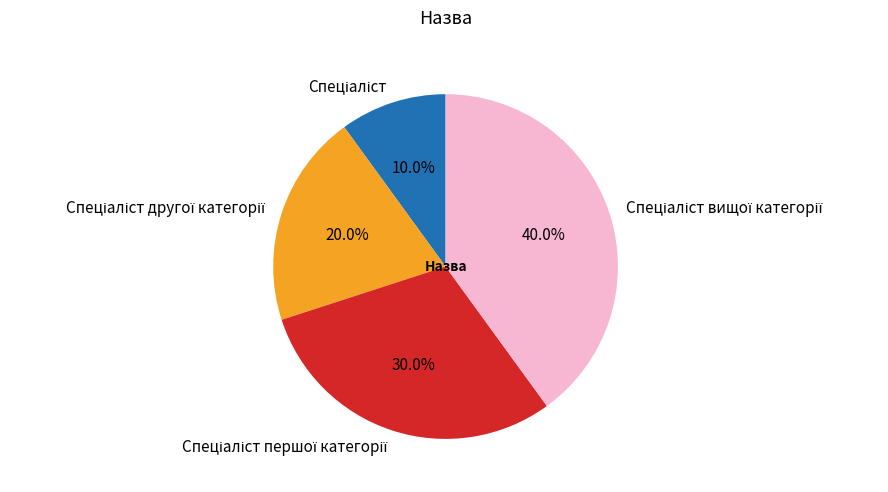

Does any single category account for the majority?

No